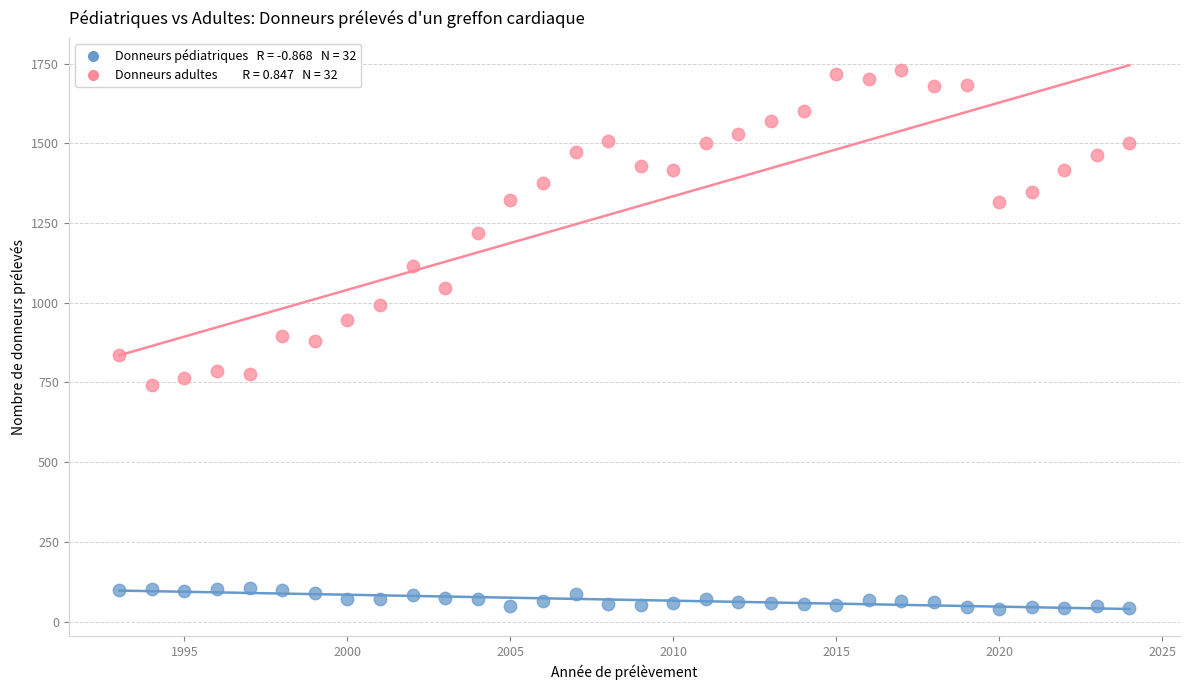

Across all data points, what is the range of X values (max minus min)?

31